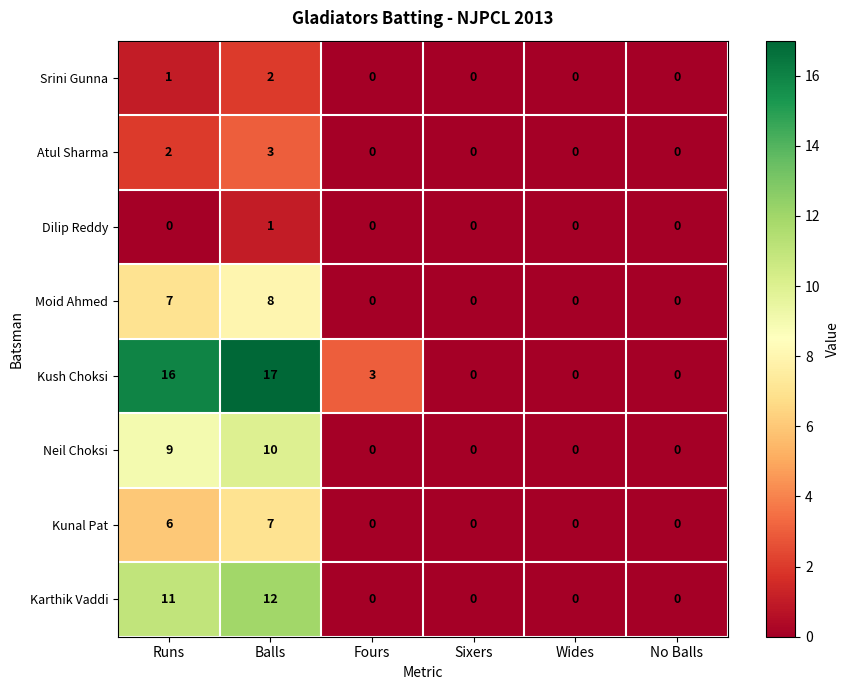

Is it true that Neil Choksi equals 0 at No Balls?

True